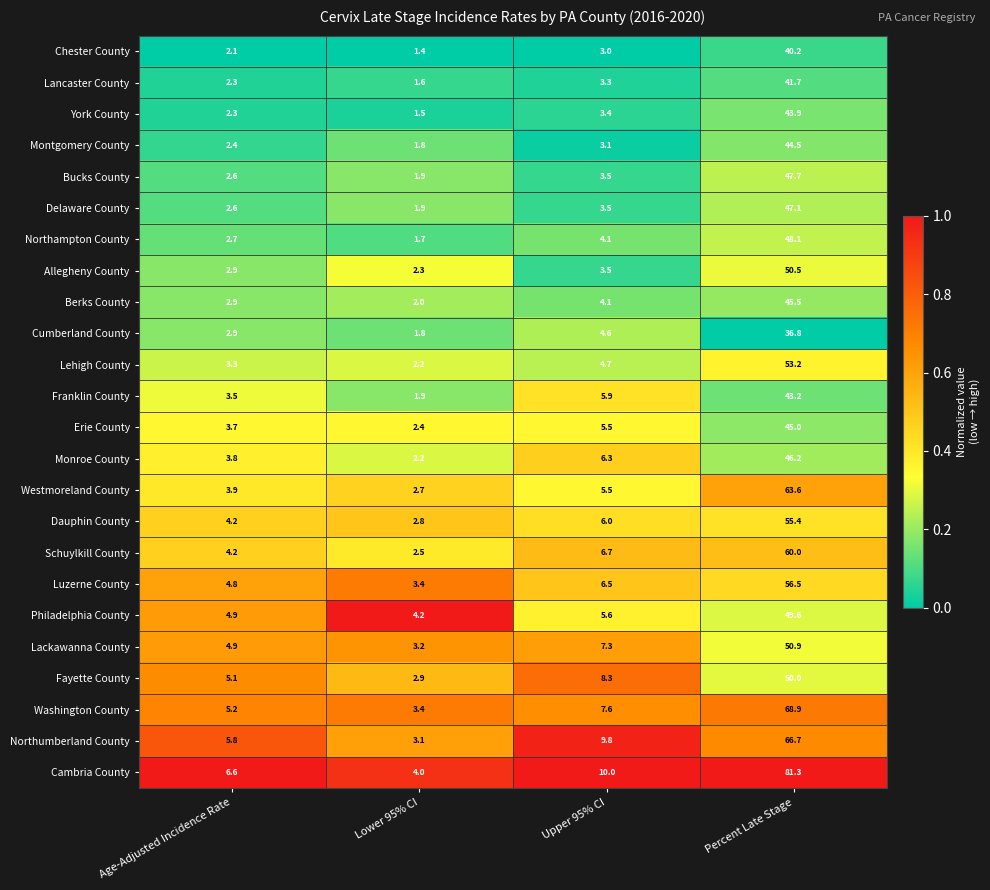

True or false: Erie County has a value of 4.0 at Lower 95% CI.

False